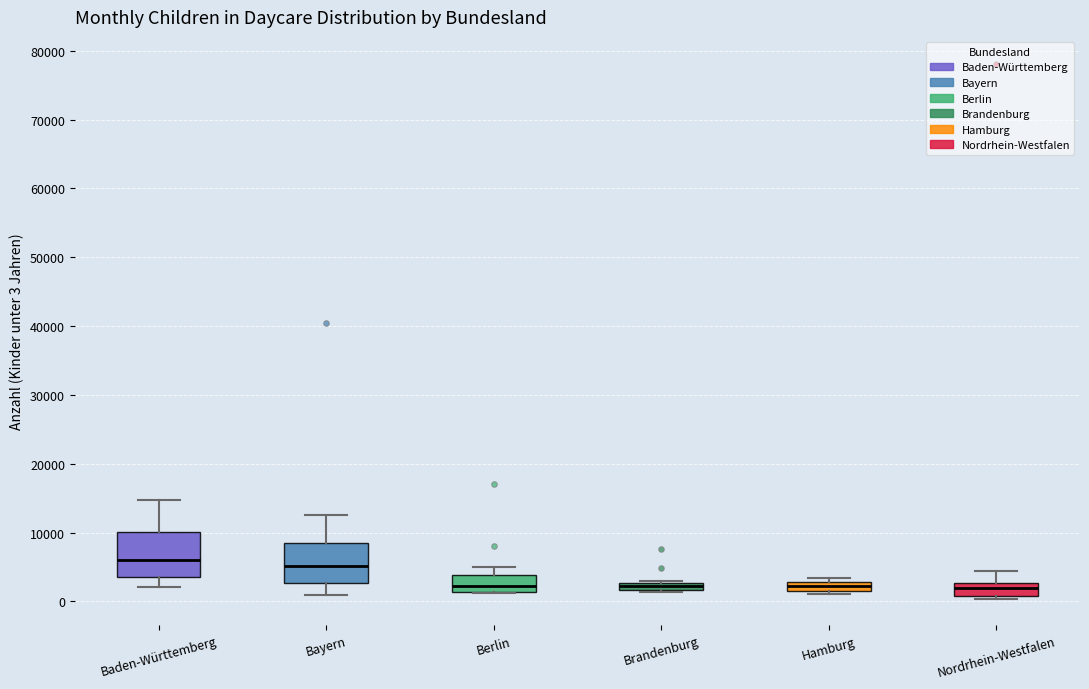

Where is the upper edge of the box for Berlin on the y-axis? The values are not printed on the chart, so give them approximately, as read against the axis.

4000